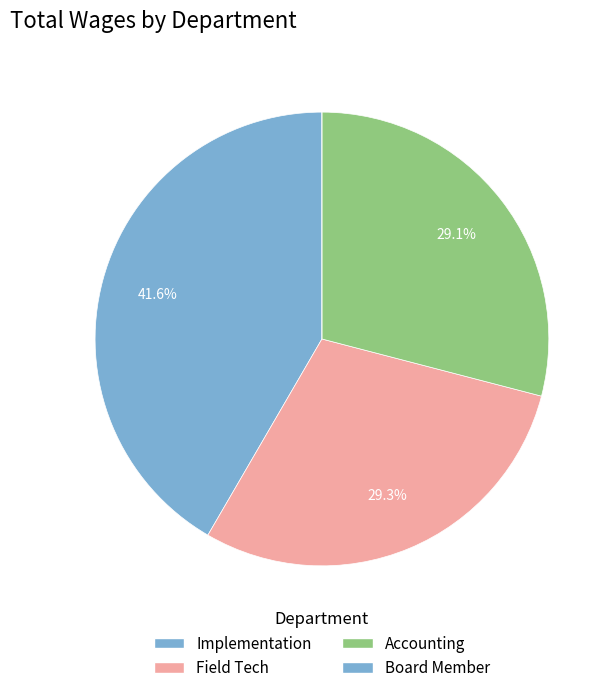

Is the sum of Board Member and Accounting greater than half?

No